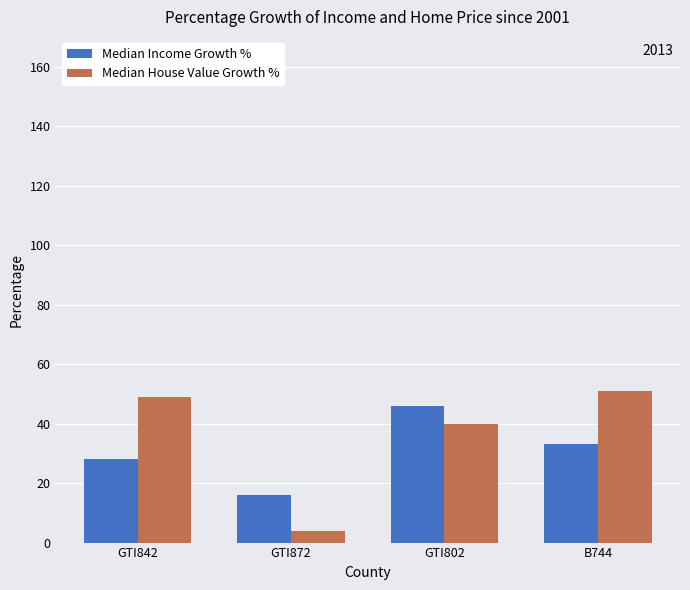

List the labels in order of Median House Value Growth % value, largest first.

B744, GTI842, GTI802, GTI872